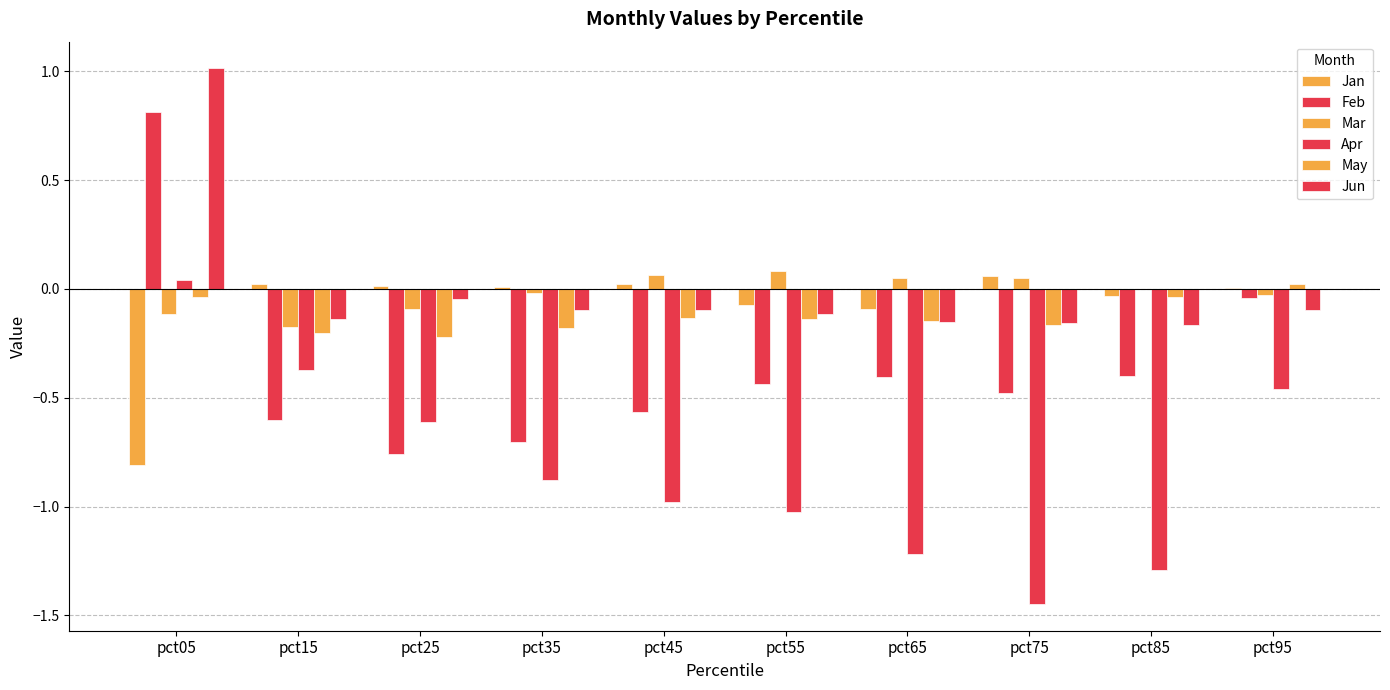

Reading left to right, what are all the values shown in this chart?

Jan: pct05=-0.8	pct15=0.0	pct25=0.0	pct35=0.0	pct45=0.0	pct55=-0.1	pct65=-0.1	pct75=0.1	pct85=-0.0	pct95=0.0
Feb: pct05=0.8	pct15=-0.6	pct25=-0.8	pct35=-0.7	pct45=-0.6	pct55=-0.4	pct65=-0.4	pct75=-0.5	pct85=-0.4	pct95=-0.0
Mar: pct05=-0.1	pct15=-0.2	pct25=-0.1	pct35=-0.0	pct45=0.1	pct55=0.1	pct65=0.0	pct75=0.0	pct85=-0.0	pct95=-0.0
Apr: pct05=0.0	pct15=-0.4	pct25=-0.6	pct35=-0.9	pct45=-1.0	pct55=-1.0	pct65=-1.2	pct75=-1.4	pct85=-1.3	pct95=-0.5
May: pct05=-0.0	pct15=-0.2	pct25=-0.2	pct35=-0.2	pct45=-0.1	pct55=-0.1	pct65=-0.1	pct75=-0.2	pct85=-0.0	pct95=0.0
Jun: pct05=1.0	pct15=-0.1	pct25=-0.0	pct35=-0.1	pct45=-0.1	pct55=-0.1	pct65=-0.2	pct75=-0.2	pct85=-0.2	pct95=-0.1